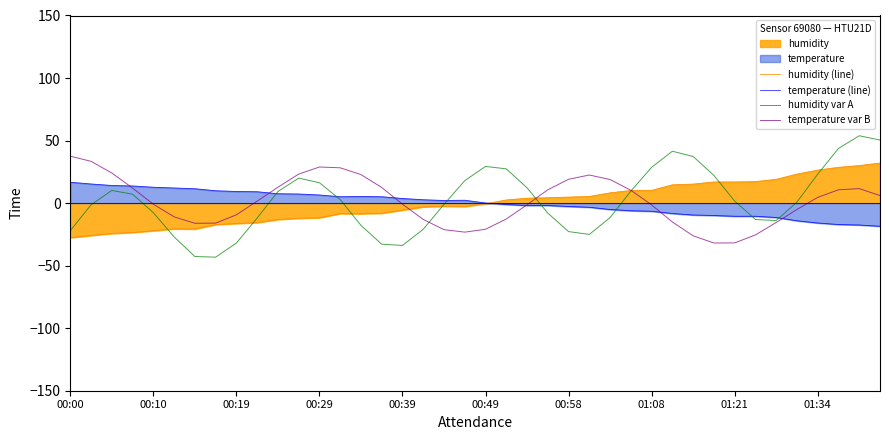

Is it true that humidity (line) equals 37.8 at 01:34?

False